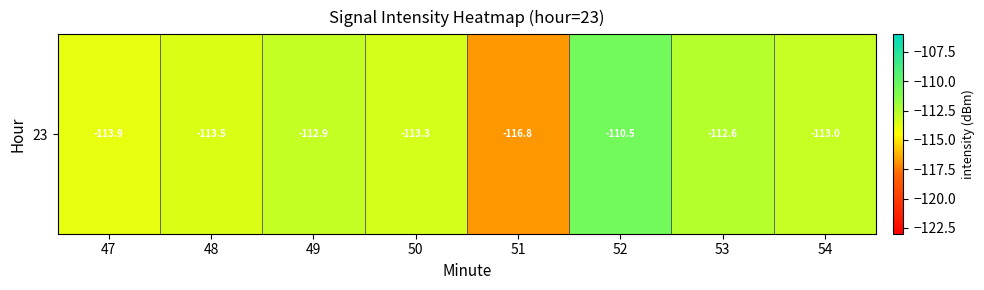

What is the difference between the values at 53 and 51?

4.3